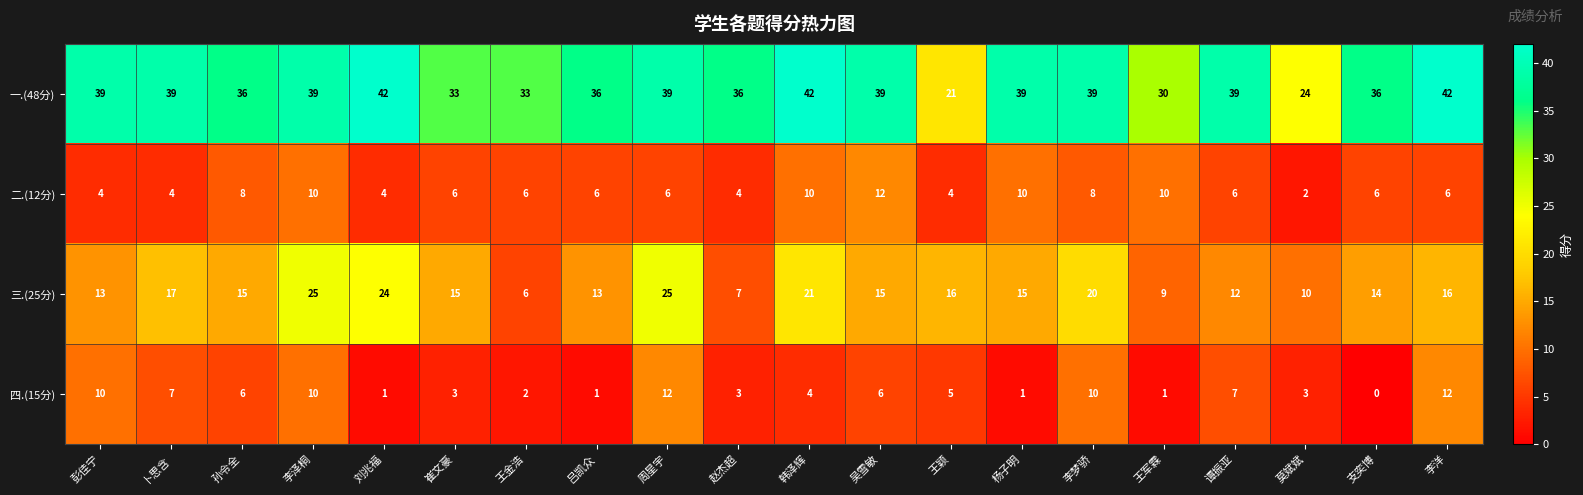

The value of 一.(48分) at 彭佳宁 is 39. True or false?

True